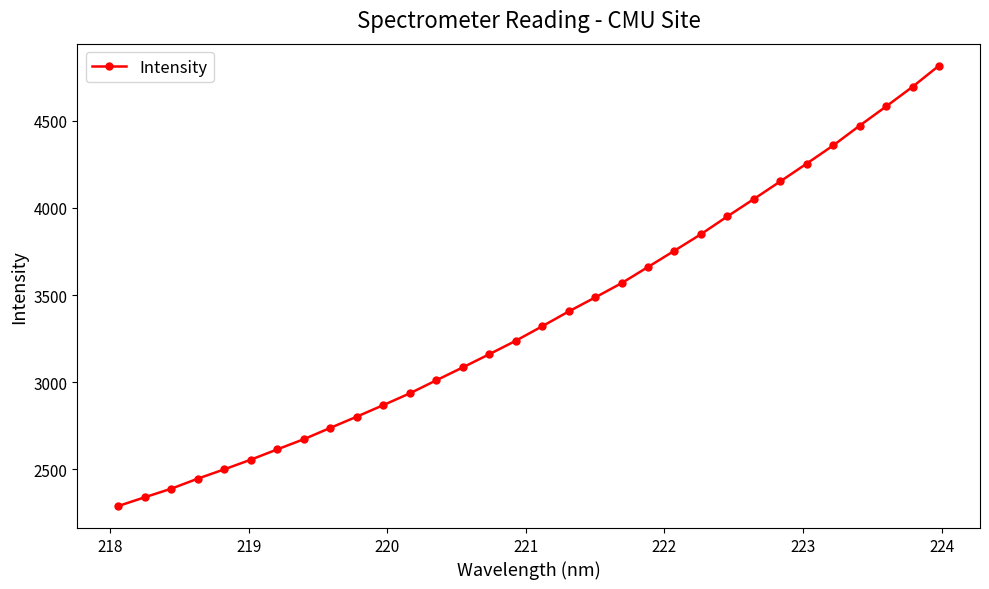

What is the value of the 28th point from the left?

4358.8